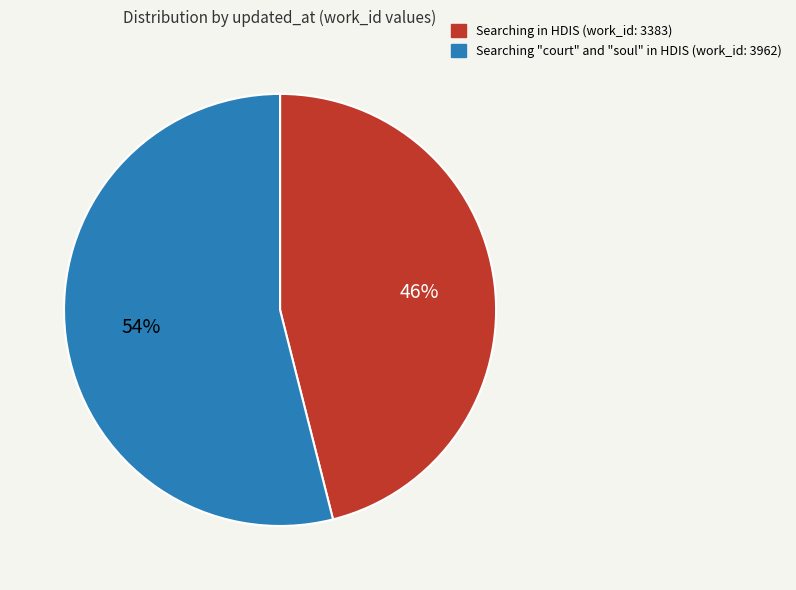

Count the number of slices in the pie.

2